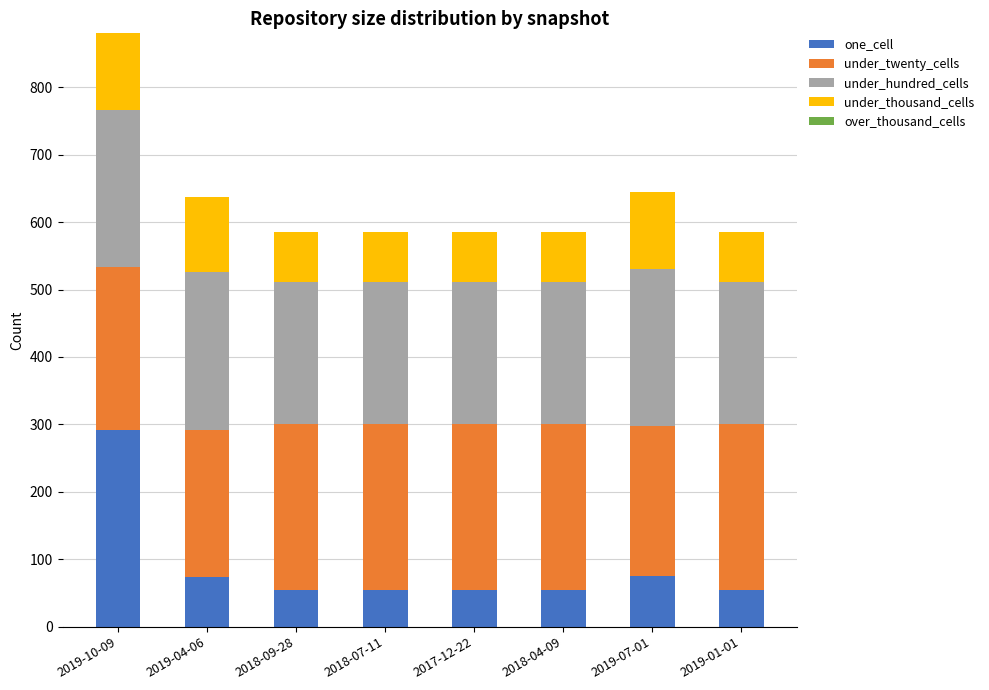

How many data points does each series have?

8